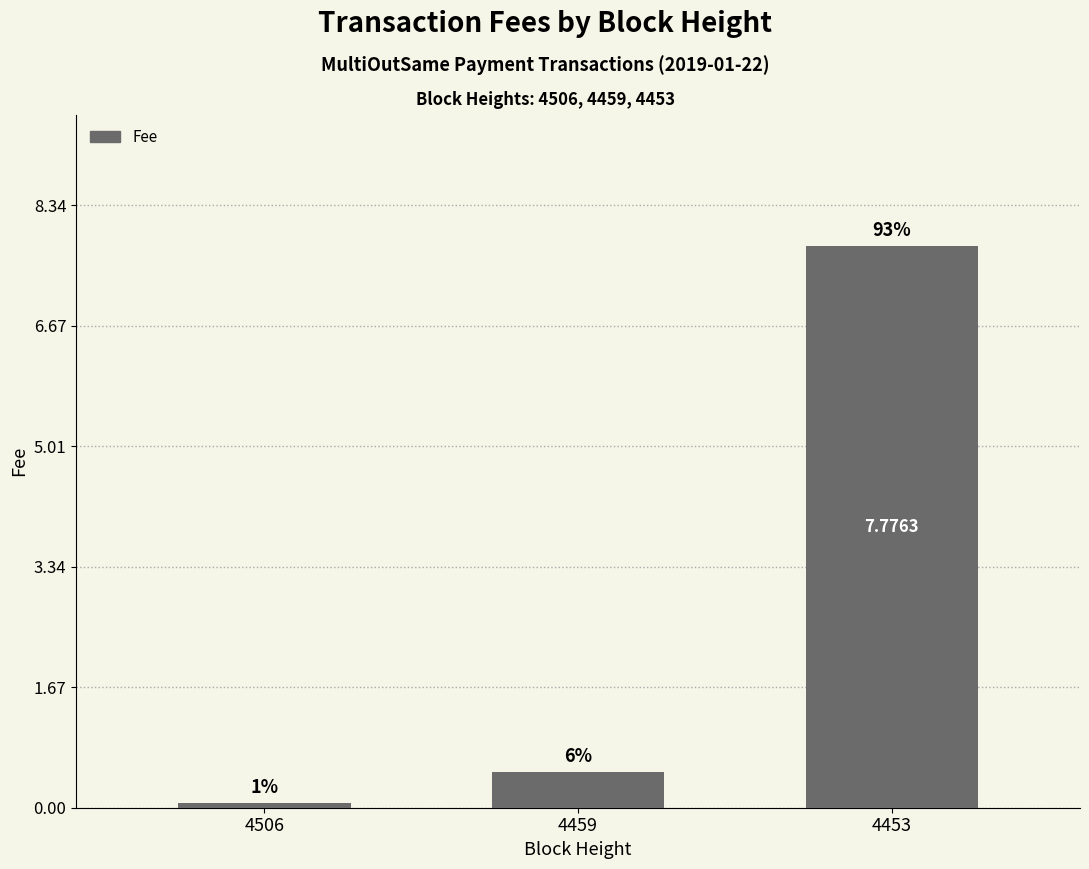

Are the bars horizontal?

No